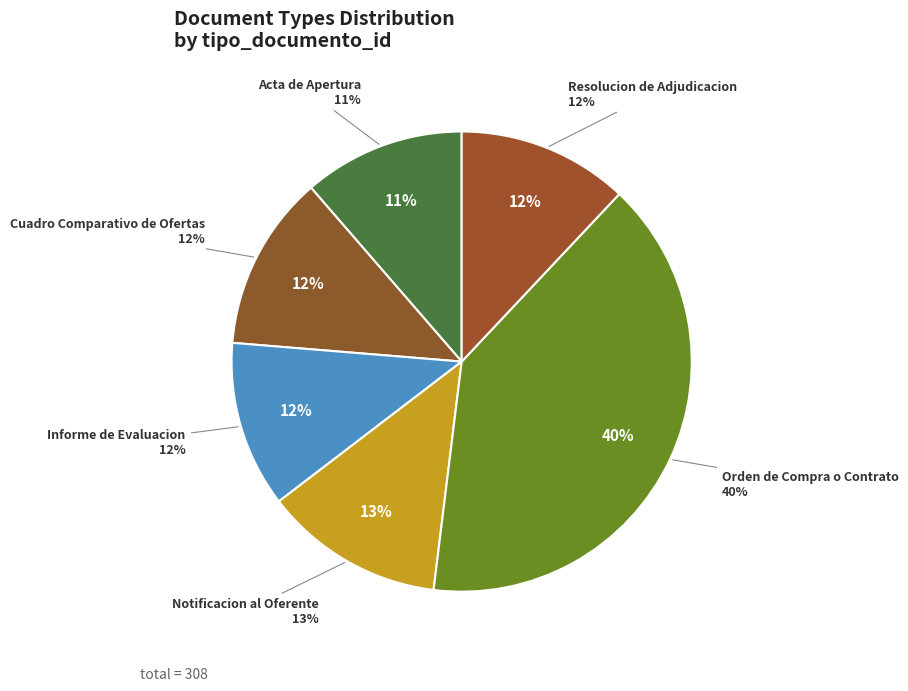

Is there any slice that represents more than half of the pie?

No